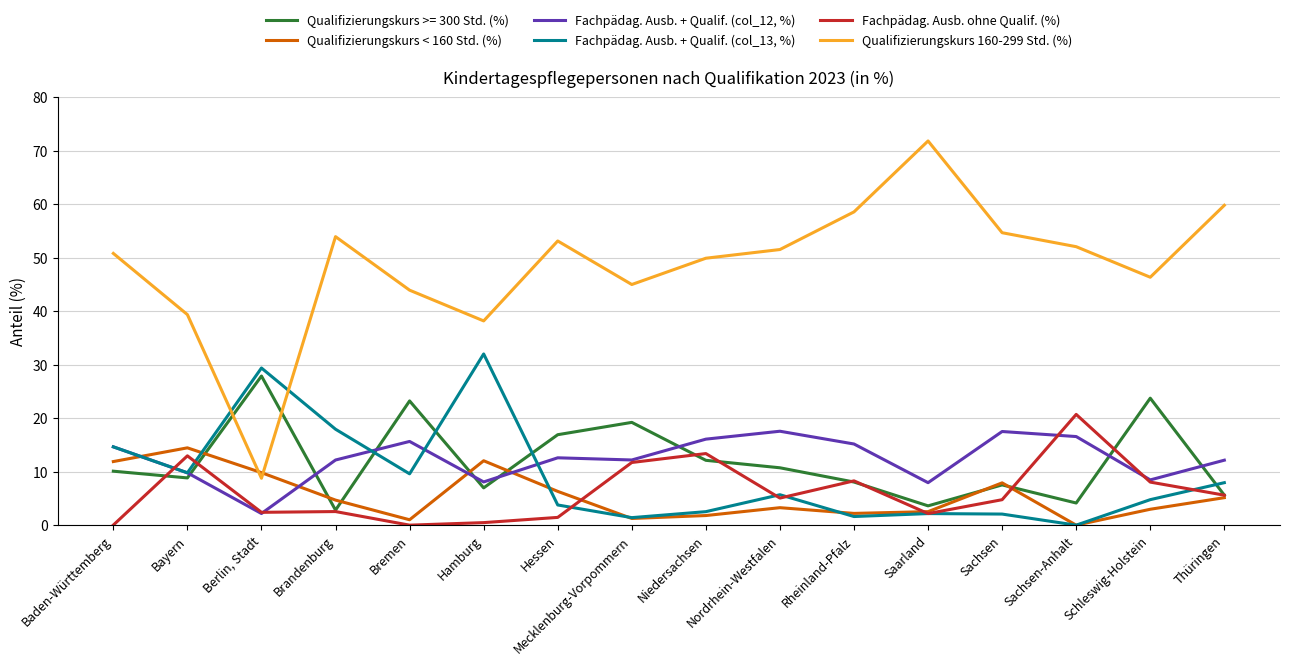

How many lines are shown in the chart?

6